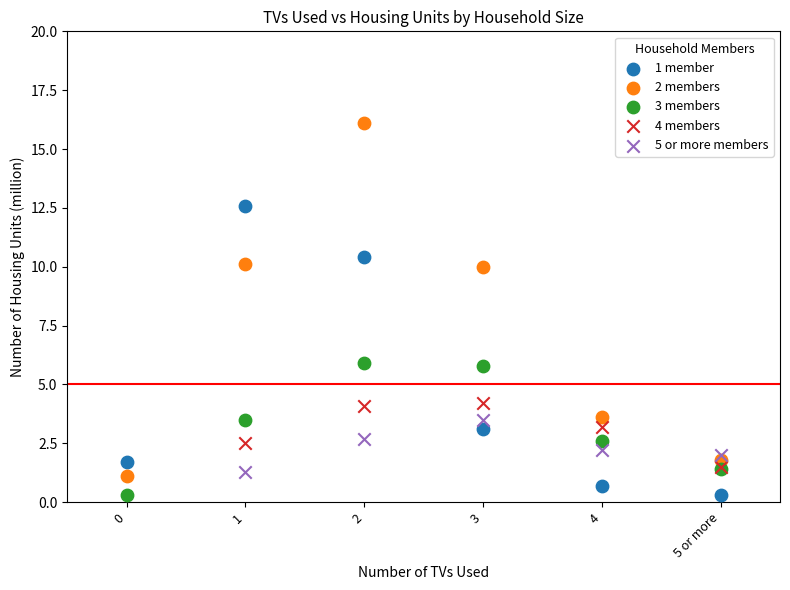

Which series contains the highest Y value?

2 members